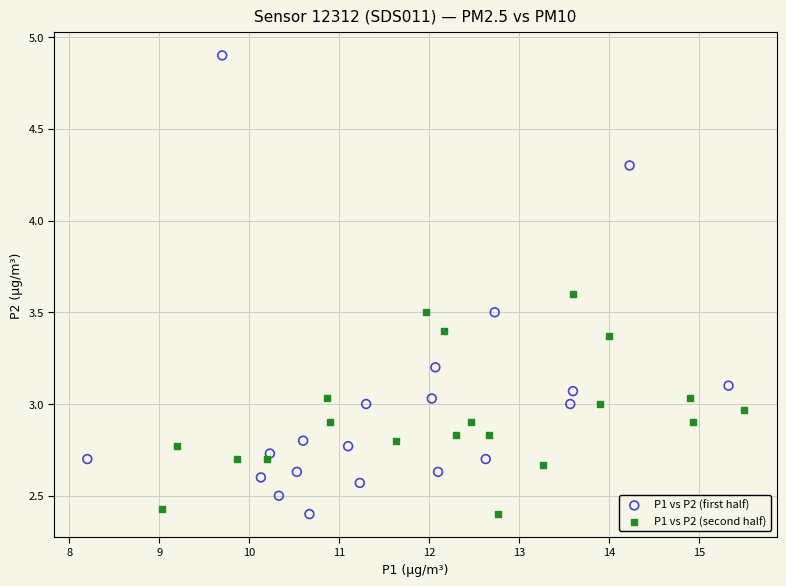

Which series has the largest Y range (max minus min)?

P1 vs P2 (first half)